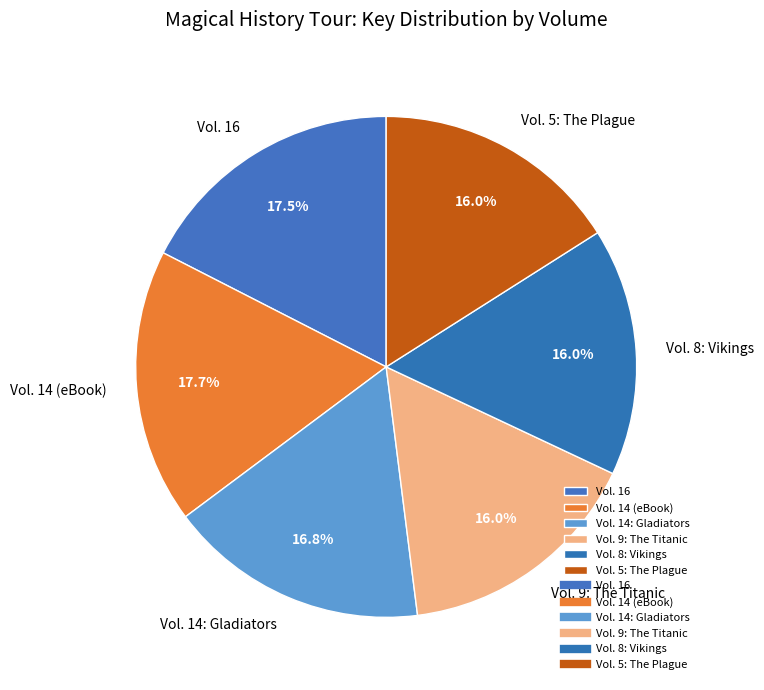

Does Vol. 8: Vikings represent more than half of the total?

No